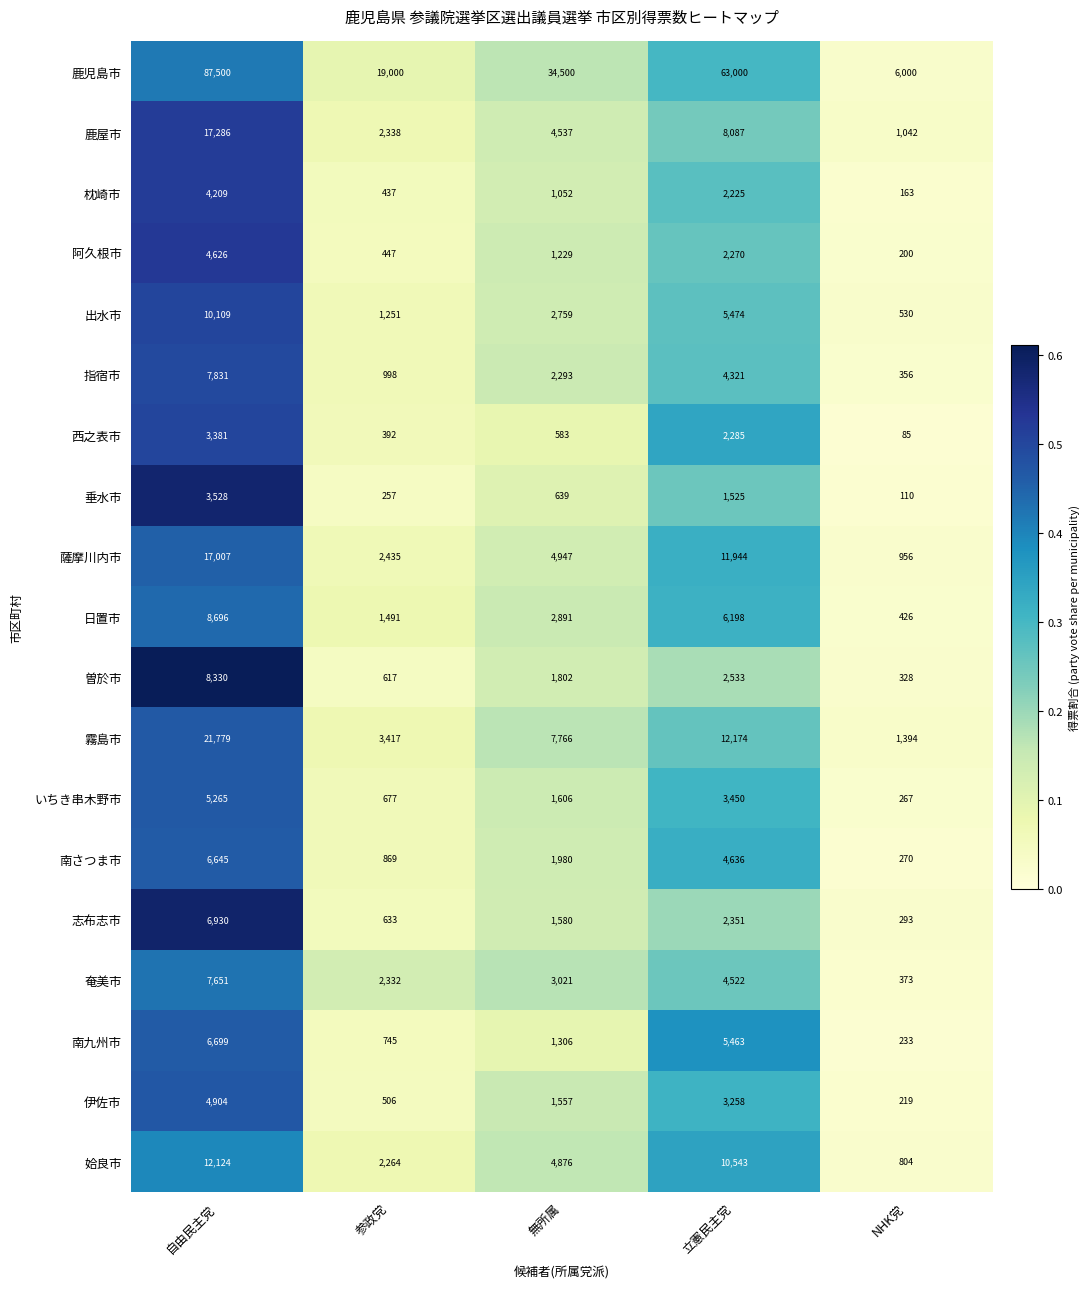

What is the sum of all 鹿屋市 values?

33290